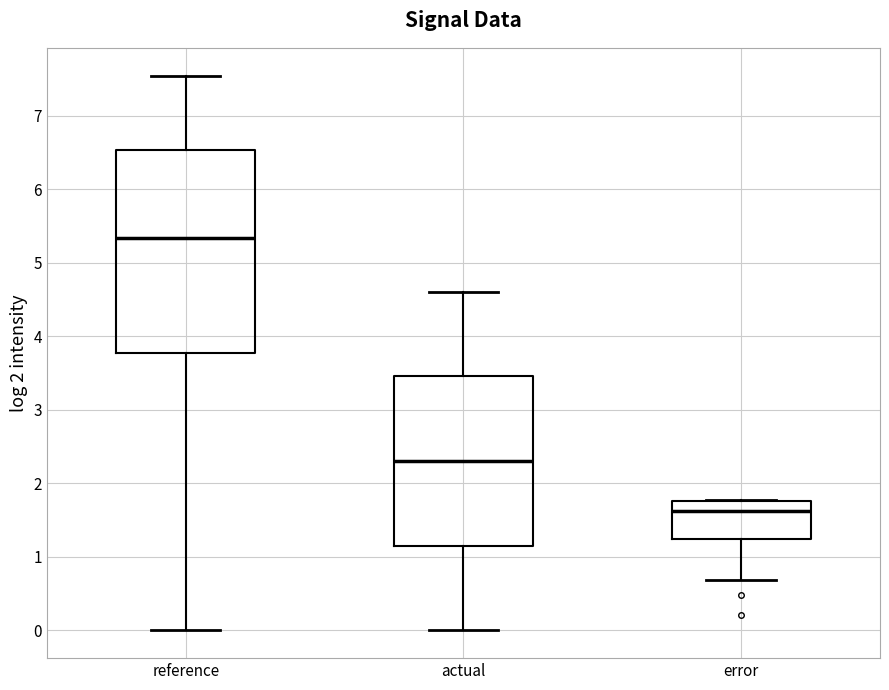

Where does the median line of the box for actual sit on the y-axis? The values are not printed on the chart, so give them approximately, as read against the axis.

2.3